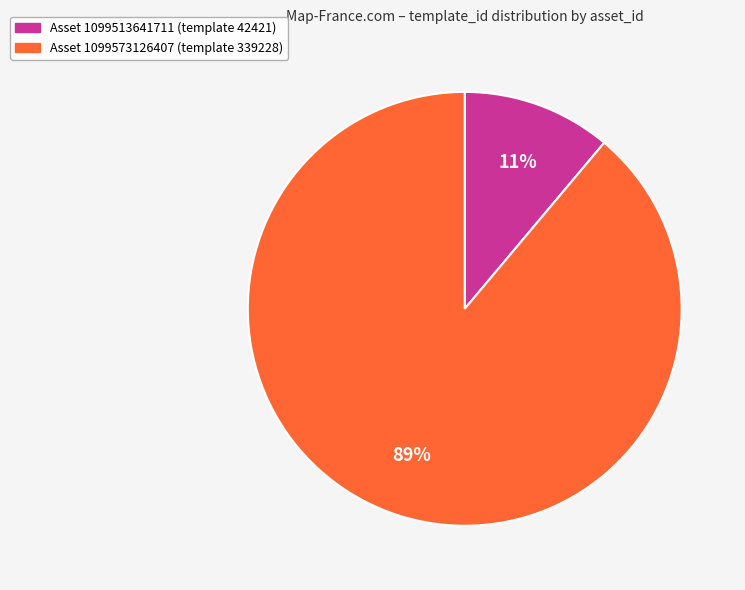

Is there a majority slice in this chart?

Yes